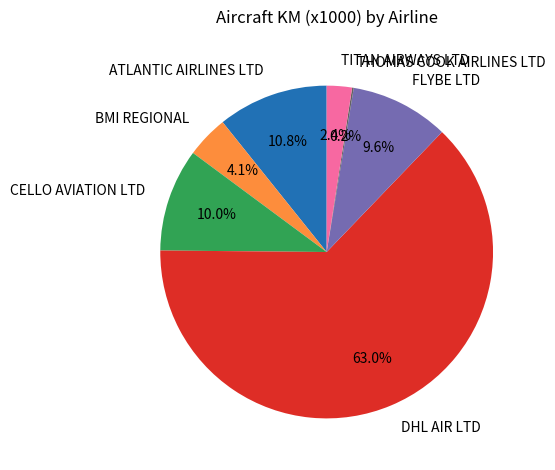

What is the total percentage of ATLANTIC AIRLINES LTD and CELLO AVIATION LTD?

20.8%